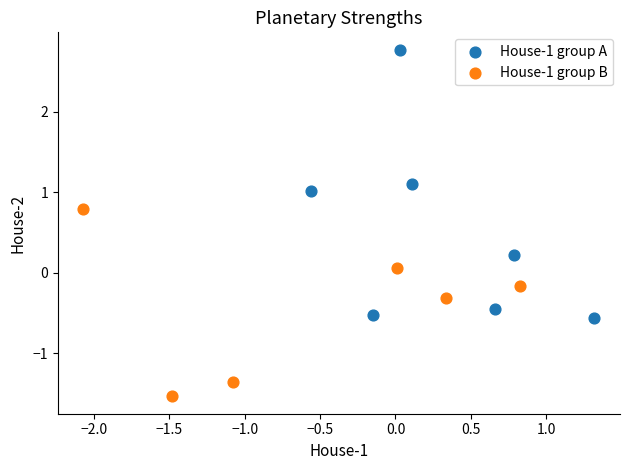

Which series reaches the maximum Y coordinate?

House-1 group A